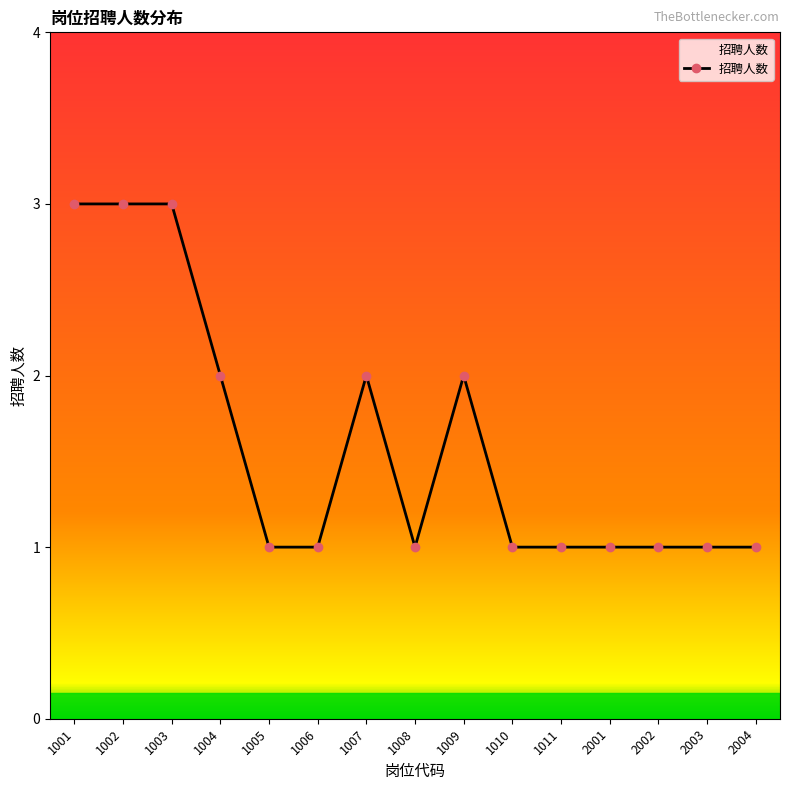

What is the minimum value shown in the chart?

1